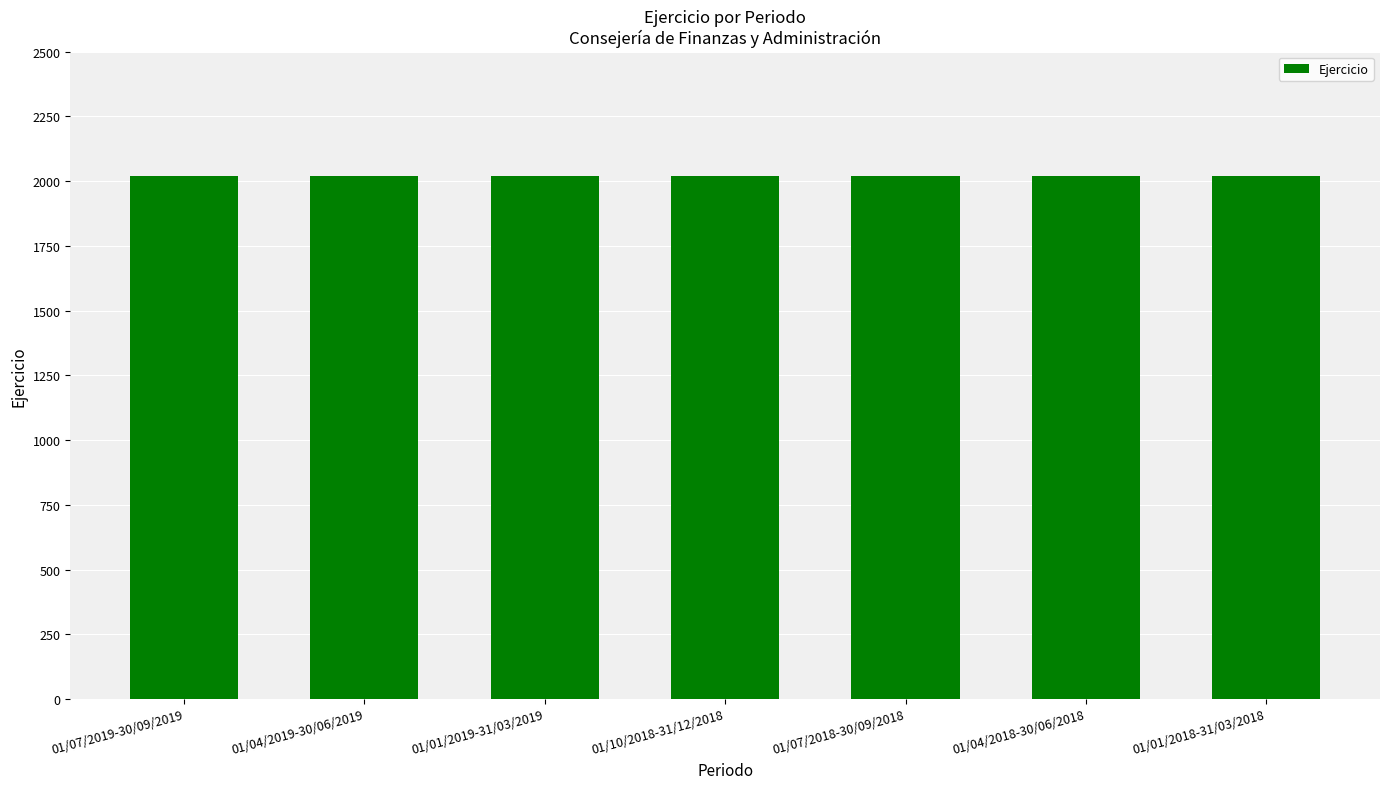

The chart shows a value of 2018 at 01/10/2018-31/12/2018. True or false?

True